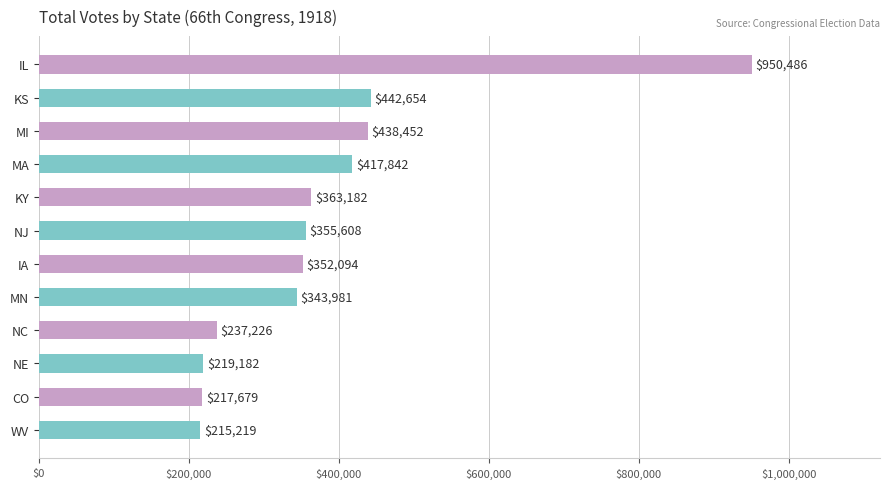

What is the average value?

379467